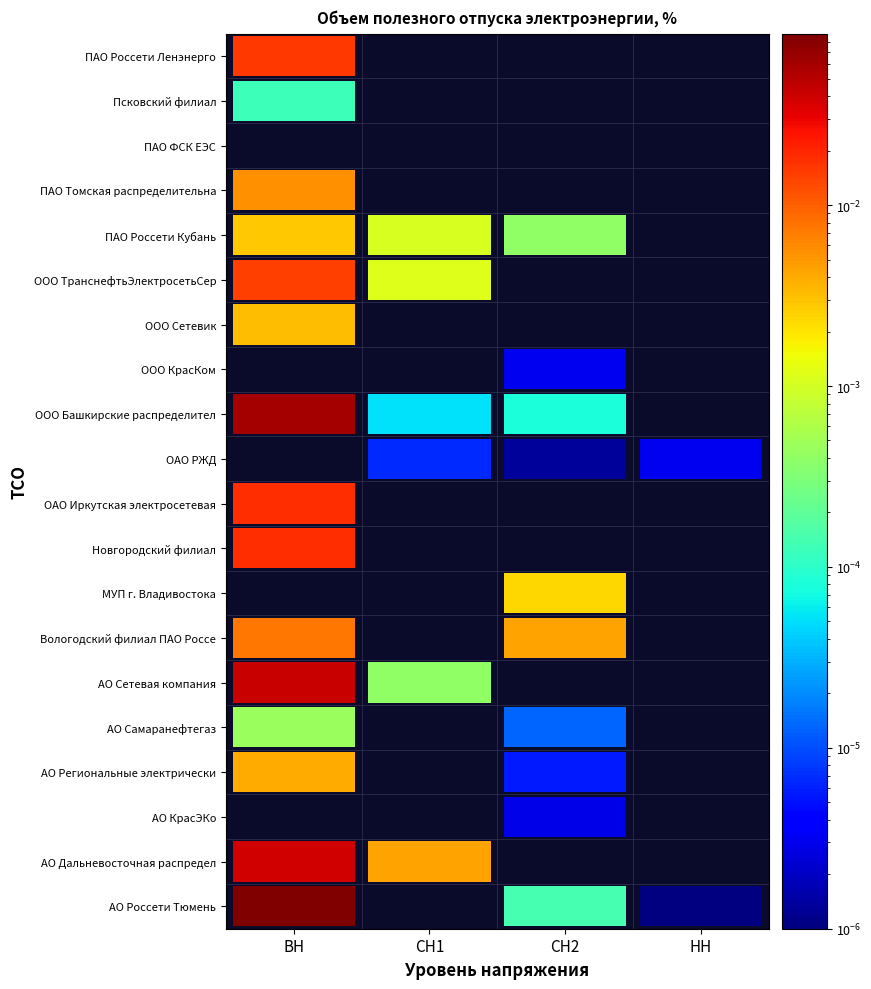

Reading right to left, transcribe all the data shown in this chart.

АО "Россети Тюмень": НН=0.0	СН2=0.0	СН1=0.0	ВН=0.1
АО "Дальневосточная распределительная": НН=0.0	СН2=0.0	СН1=0.0	ВН=0.0
АО "КрасЭКо": НН=0.0	СН2=0.0	СН1=0.0	ВН=0.0
АО "Региональные электрические сети": НН=0.0	СН2=0.0	СН1=0.0	ВН=0.0
АО "Самаранефтегаз": НН=0.0	СН2=0.0	СН1=0.0	ВН=0.0
АО "Сетевая компания": НН=0.0	СН2=0.0	СН1=0.0	ВН=0.0
Вологодский филиал ПАО "Россети Северо-Запад": НН=0.0	СН2=0.0	СН1=0.0	ВН=0.0
МУП г. Владивостока: НН=0.0	СН2=0.0	СН1=0.0	ВН=0.0
Новгородский филиал: НН=0.0	СН2=0.0	СН1=0.0	ВН=0.0
ОАО "Иркутская электросетевая компания": НН=0.0	СН2=0.0	СН1=0.0	ВН=0.0
ОАО "РЖД": НН=0.0	СН2=0.0	СН1=0.0	ВН=0.0
ООО "Башкирские распределительные сети": НН=0.0	СН2=0.0	СН1=0.0	ВН=0.1
ООО "КрасКом": НН=0.0	СН2=0.0	СН1=0.0	ВН=0.0
ООО "Сетевик": НН=0.0	СН2=0.0	СН1=0.0	ВН=0.0
ООО "ТранснефтьЭлектросетьСервис": НН=0.0	СН2=0.0	СН1=0.0	ВН=0.0
ПАО "Россети Кубань": НН=0.0	СН2=0.0	СН1=0.0	ВН=0.0
ПАО "Томская распределительная": НН=0.0	СН2=0.0	СН1=0.0	ВН=0.0
ПАО "ФСК ЕЭС": НН=0.0	СН2=0.0	СН1=0.0	ВН=0.0
Псковский филиал: НН=0.0	СН2=0.0	СН1=0.0	ВН=0.0
ПАО "Россети Ленэнерго": НН=0.0	СН2=0.0	СН1=0.0	ВН=0.0